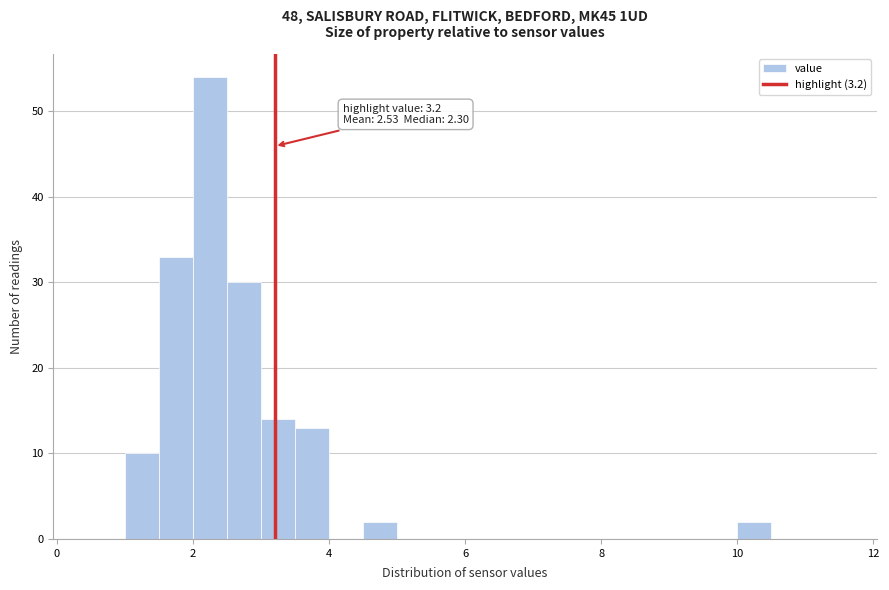

Around what value on the x-axis is the tallest bar? Give the approximate position of its centre, as read against the axis.

2.2